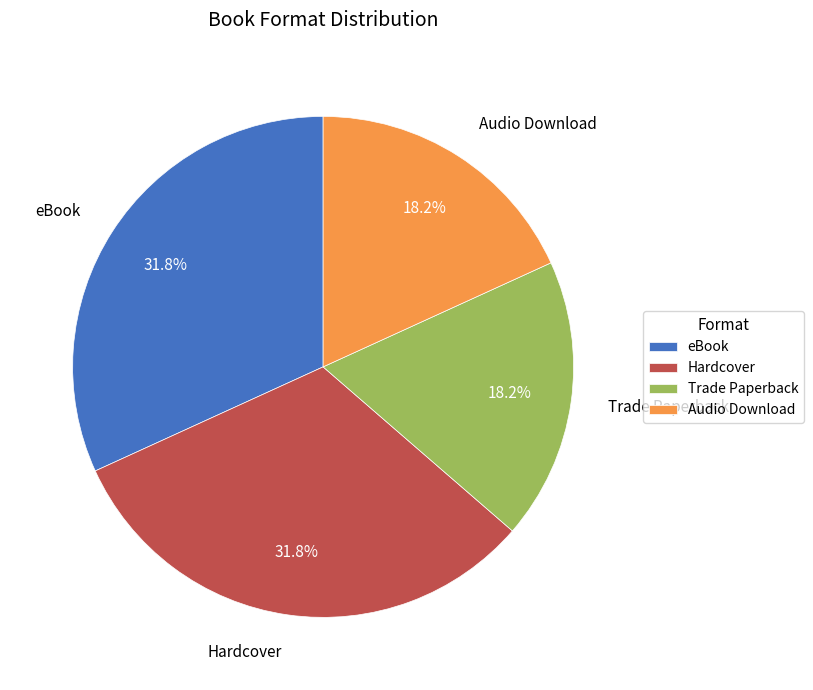

Is there any slice that represents more than half of the pie?

No